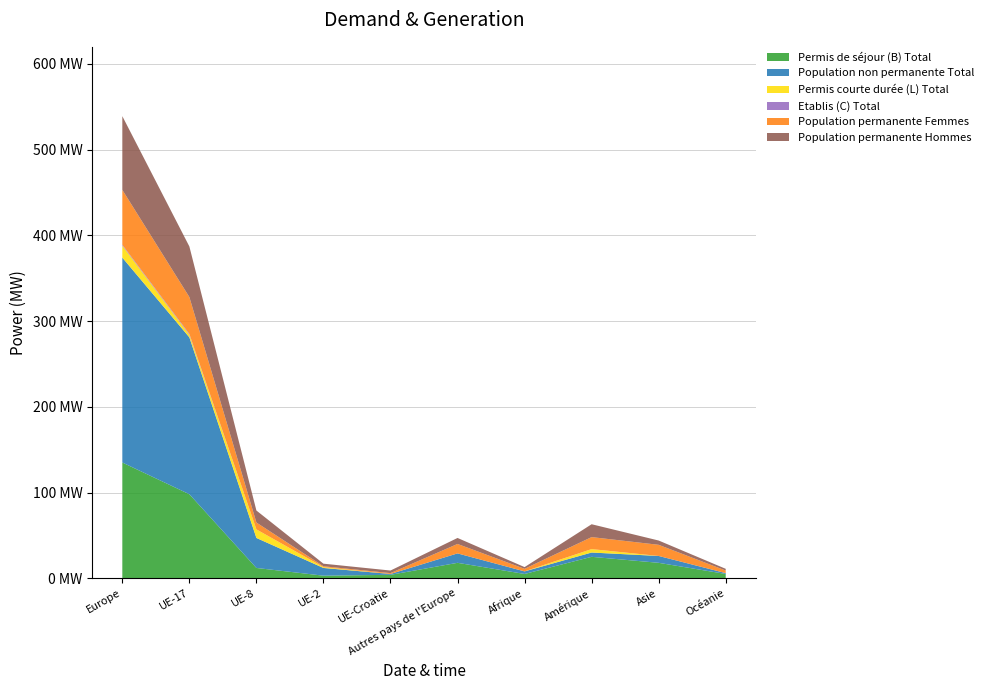

Reading left to right, transcribe all the data shown in this chart.

Permis de séjour (B) Total: Europe=135	UE-17=98	UE-8=12	UE-2=3	UE-Croatie=4	Autres pays de l'Europe=18	Afrique=5	Amérique=25	Asie=18	Océanie=5
Population non permanente Total: Europe=239	UE-17=183	UE-8=35	UE-2=9	UE-Croatie=1	Autres pays de l'Europe=11	Afrique=3	Amérique=5	Asie=8	Océanie=1
Permis courte durée (L) Total: Europe=14	UE-17=3	UE-8=10	UE-2=1	UE-Croatie=0	Autres pays de l'Europe=0	Afrique=0	Amérique=4	Asie=0	Océanie=0
Etablis (C) Total: Europe=1	UE-17=1	UE-8=0	UE-2=0	UE-Croatie=0	Autres pays de l'Europe=0	Afrique=0	Amérique=0	Asie=0	Océanie=0
Population permanente Femmes: Europe=64	UE-17=43	UE-8=8	UE-2=1	UE-Croatie=1	Autres pays de l'Europe=11	Afrique=3	Amérique=14	Asie=13	Océanie=3
Population permanente Hommes: Europe=86	UE-17=59	UE-8=14	UE-2=3	UE-Croatie=3	Autres pays de l'Europe=7	Afrique=2	Amérique=15	Asie=5	Océanie=2